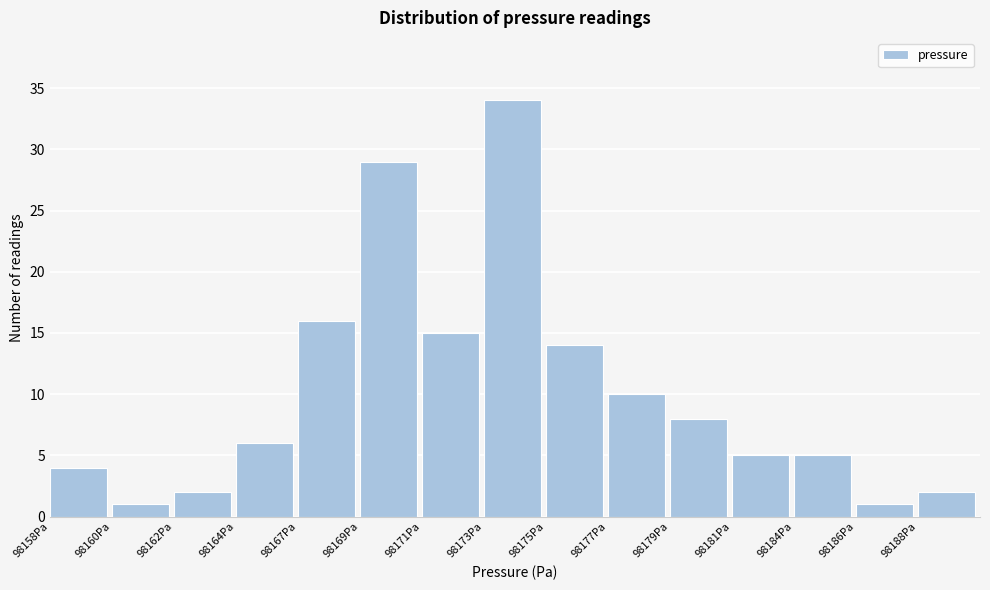

Reading right to left, transcribe all the data shown in this chart.

2	1	5	5	8	10	14	34	15	29	16	6	2	1	4